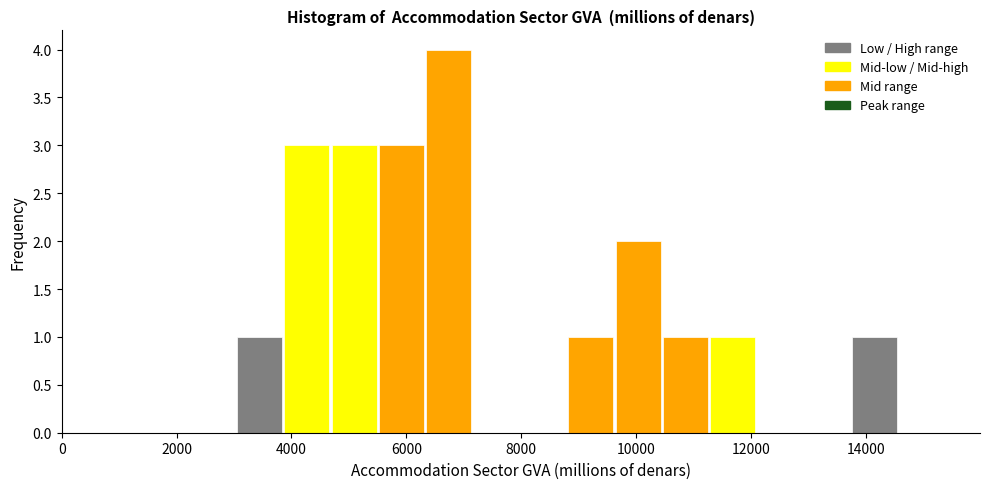

Reading left to right, list every bar in this chart as the range it spans on the x-axis followed by its height. Neither the bar edges nor the heights are printed on the chart, so give them approximately, as read against the axes.

3000 to 3800: 1
3800 to 4600: 3
4600 to 5600: 3
5600 to 6400: 3
6400 to 7200: 4
7200 to 8000: 0
8000 to 8800: 0
8800 to 9600: 1
9600 to 10400: 2
10400 to 11200: 1
11200 to 12000: 1
12000 to 13000: 0
13000 to 13800: 0
13800 to 14600: 1
14600 to 15400: 0